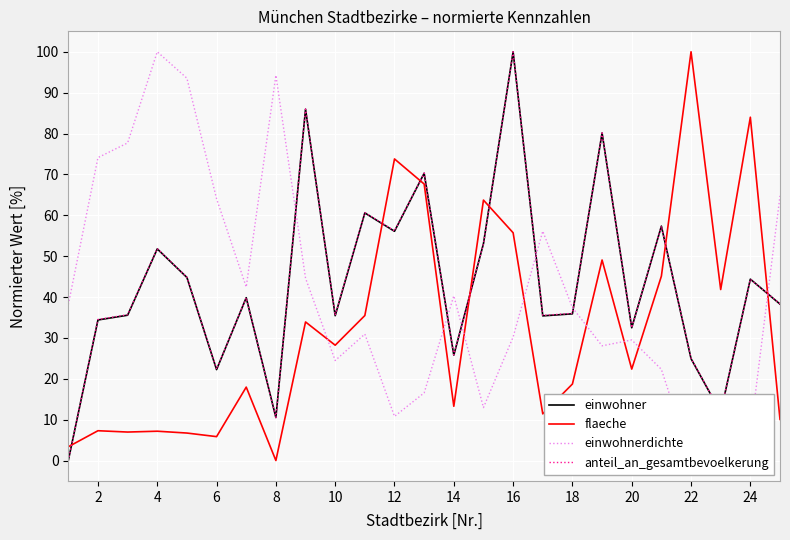

What is the difference between the maximum and minimum values in the einwohnerdichte series?

100.0